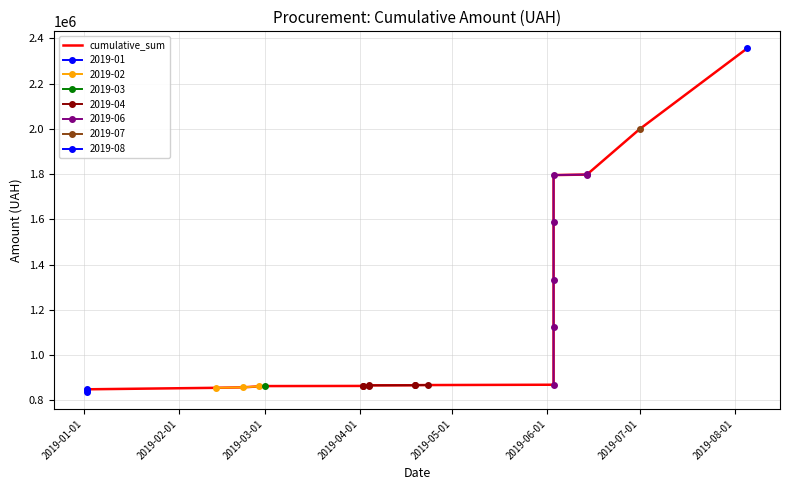

What is the sum of all values?

26700201.2